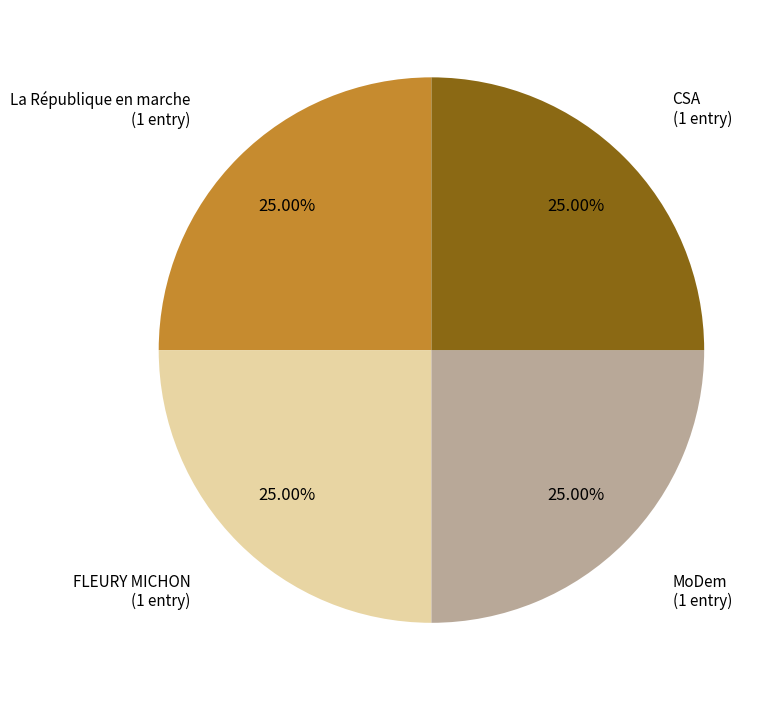

Is there any slice that represents more than half of the pie?

No